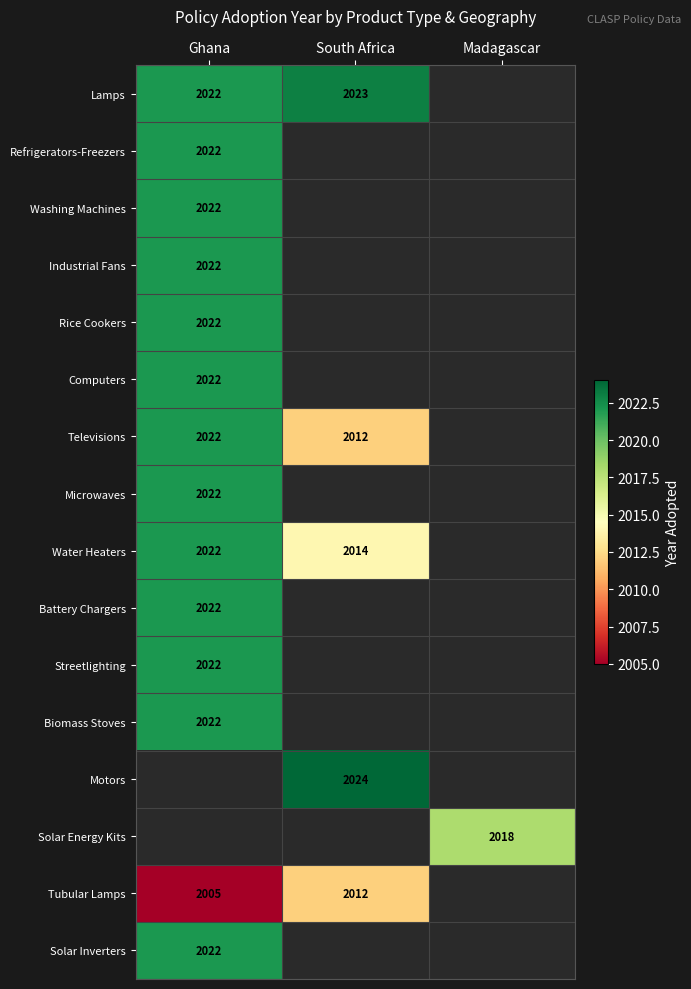

The value of Industrial Fans at Ghana is 2022. True or false?

True